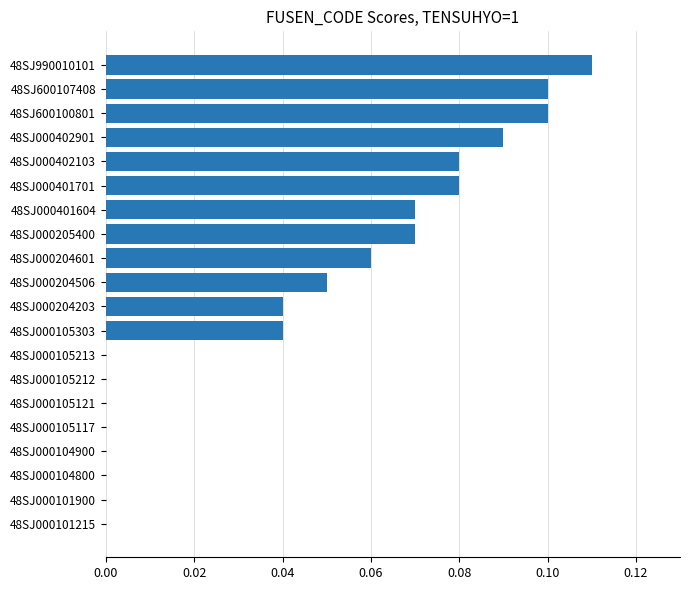

At which category does the chart reach its peak across all series?

48SJ990010101